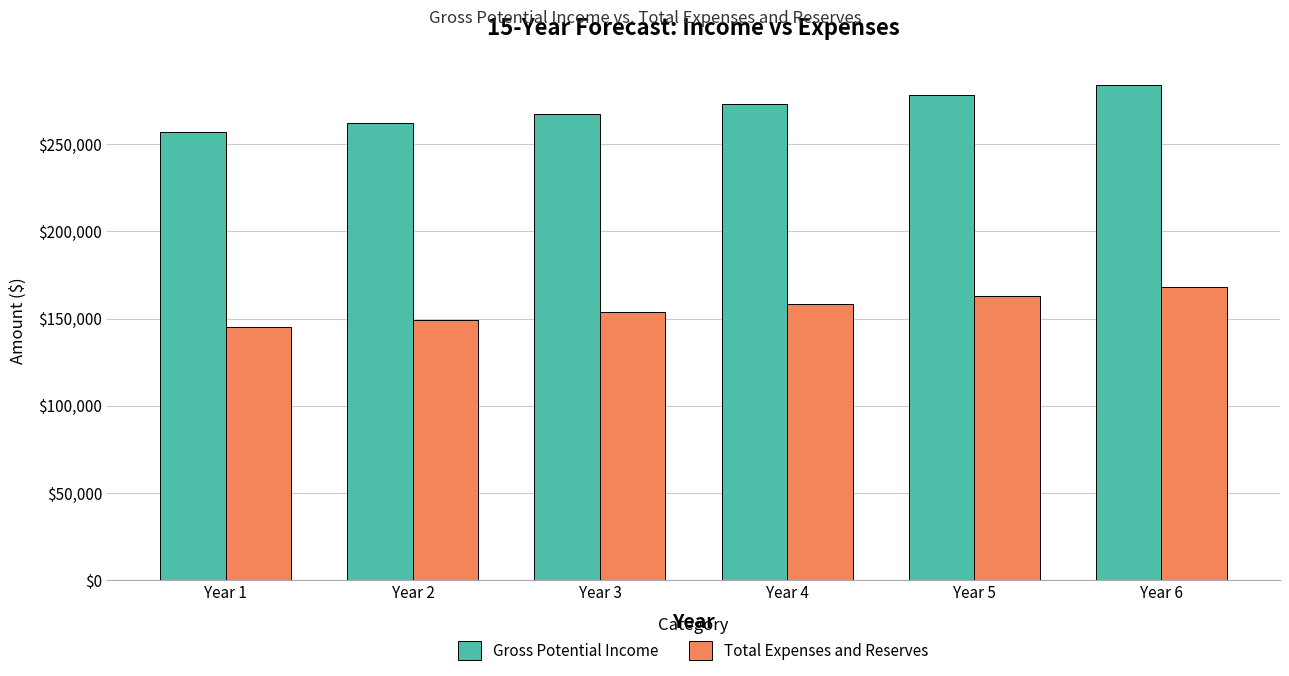

At how many categories does at least one series exceed 228585?

6